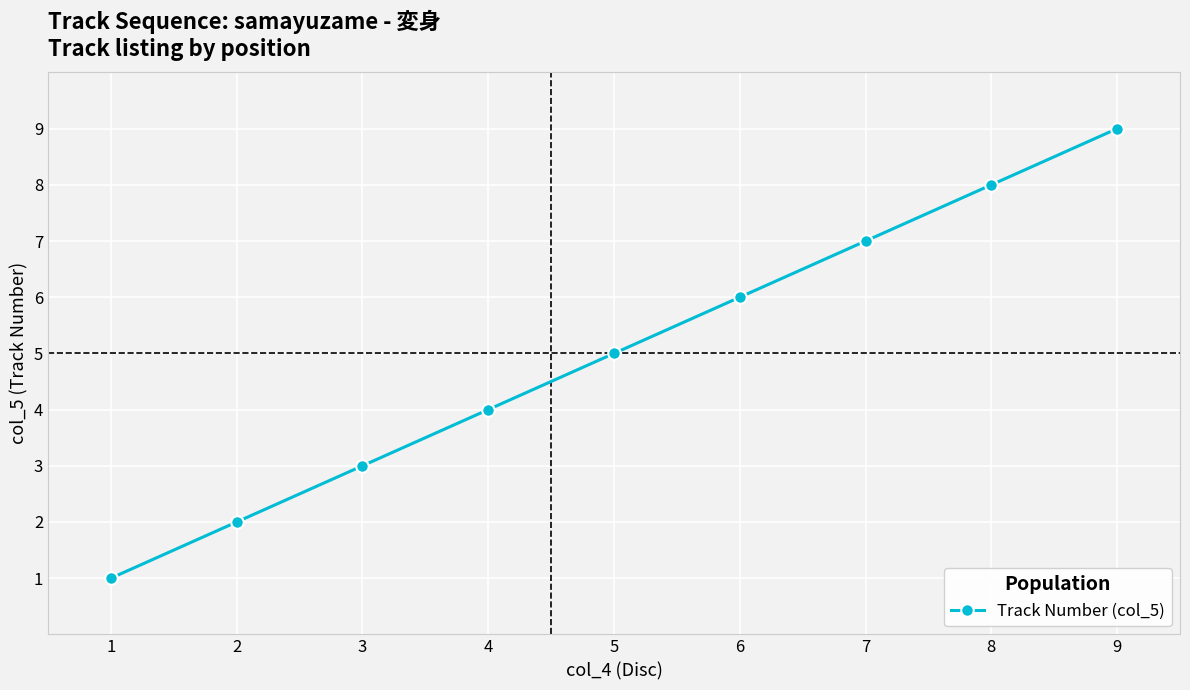

What is the sum of the values at 7 and 1?

8